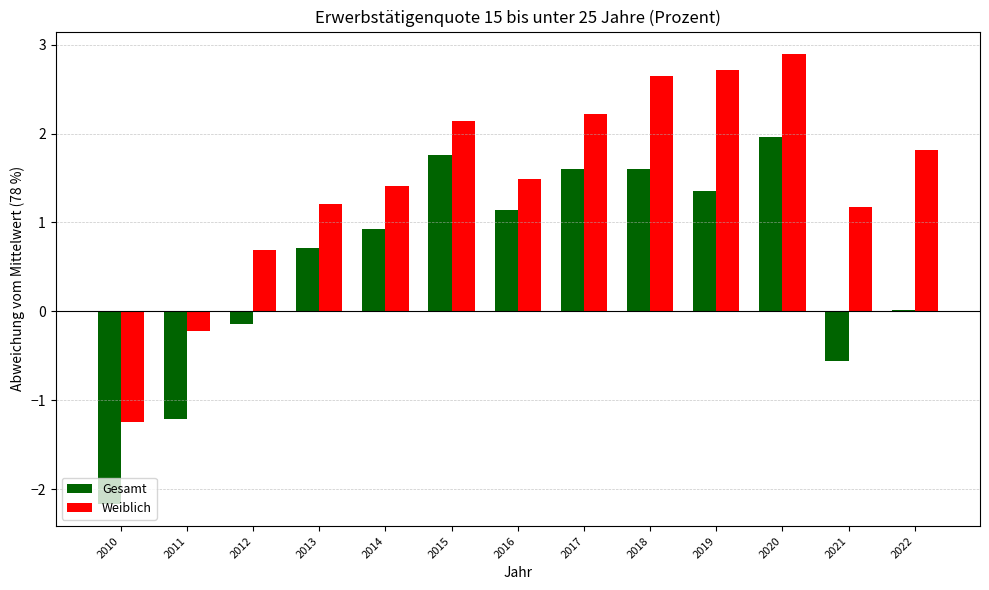

At which label does Weiblich reach its minimum?

2010